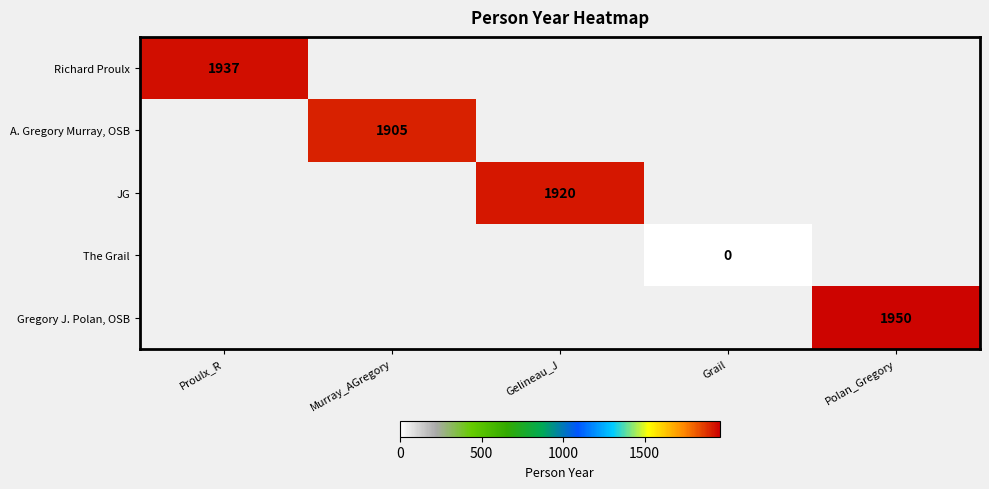

How many categories are shown in the chart?

5